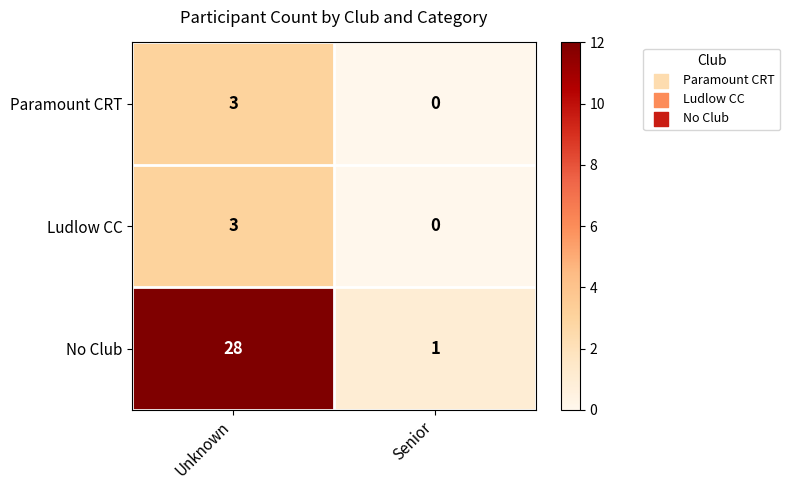

Which series has the largest range (max minus min)?

No Club